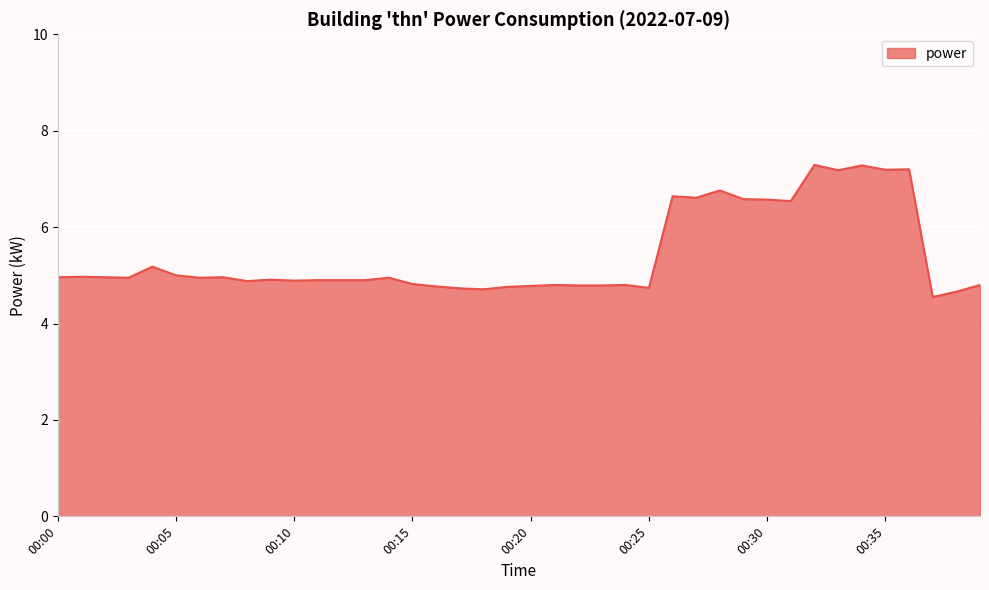

What is the maximum value shown in the chart?

7.3